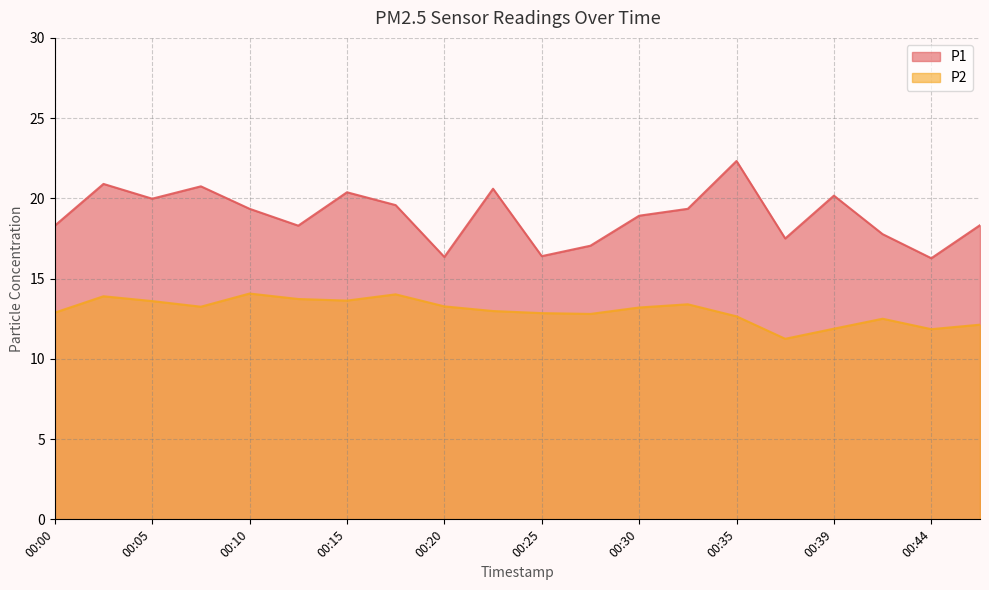

At which category is the sum across all series the highest?

00:35